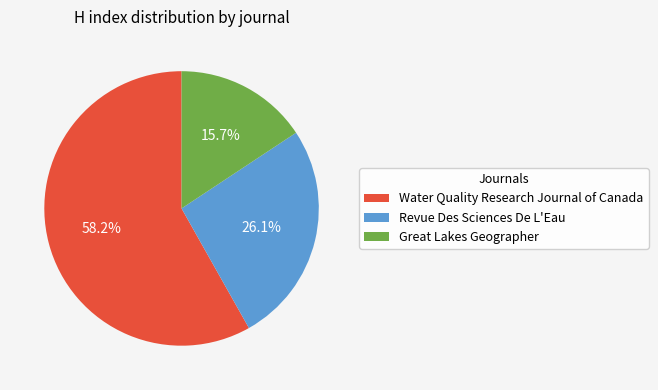

Which slice is the largest?

Water Quality Research Journal of Canada